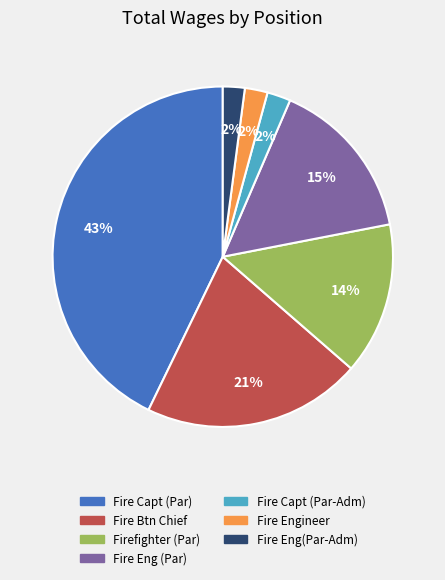

Is there any slice that represents more than half of the pie?

No